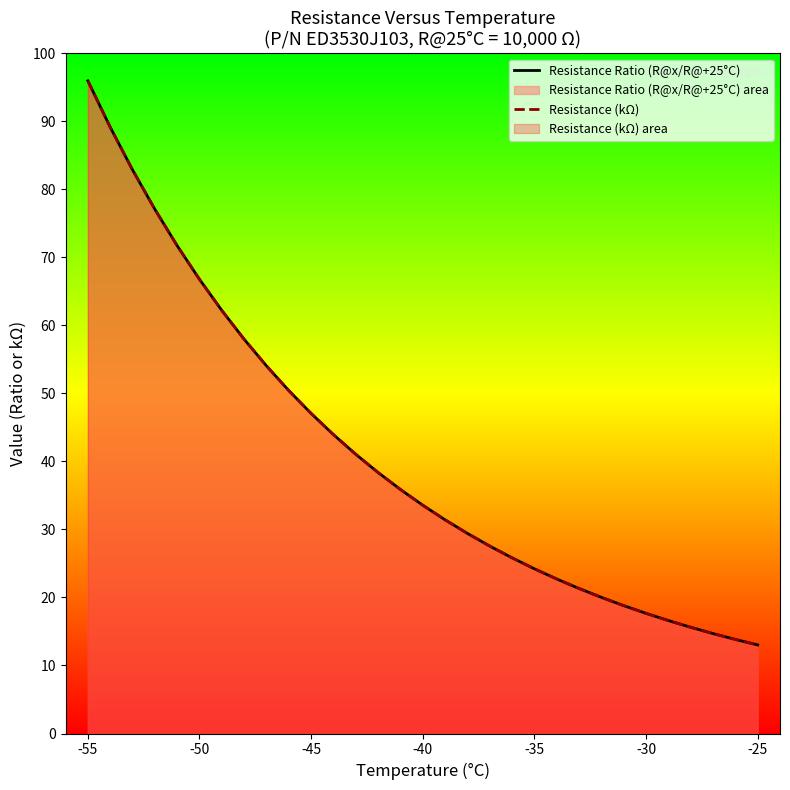

True or false: Resistance (kΩ) and Resistance Ratio (R@x/R@+25°C) intersect in this chart.

False